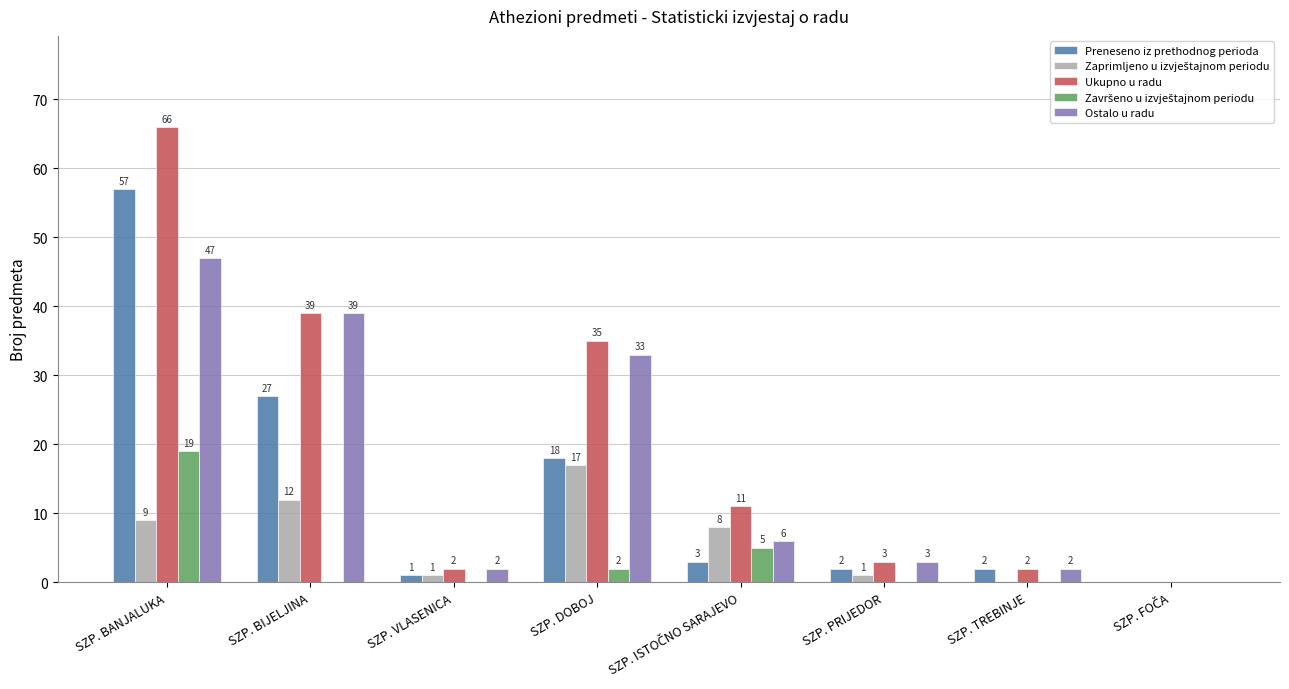

Are the bars grouped side by side (vs. stacked)?

Yes